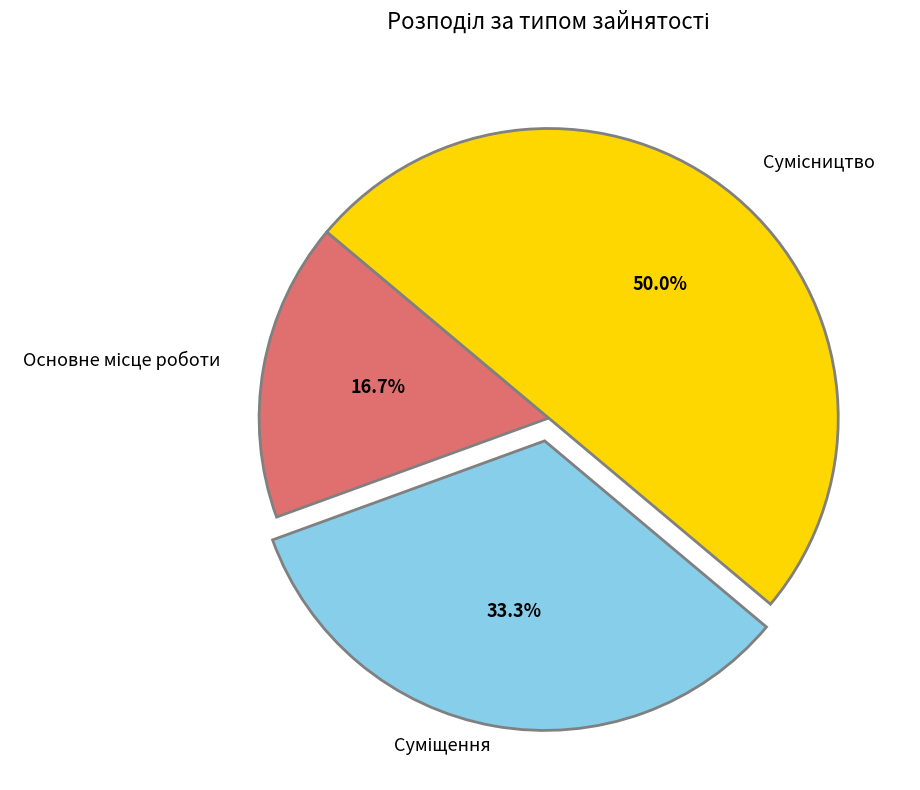

To the nearest percent, what is the difference between the largest and smallest slice percentages?

33%